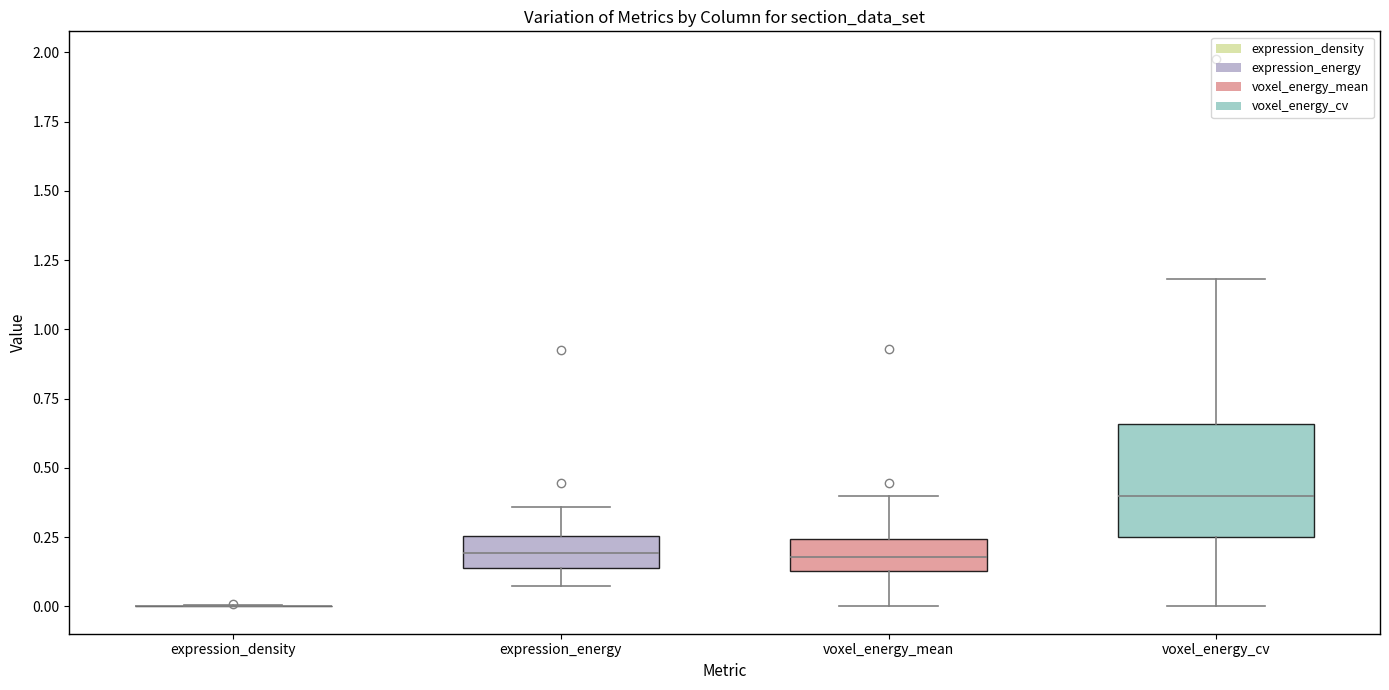

Which box is the tallest, from its lower edge to its upper edge?

voxel_energy_cv